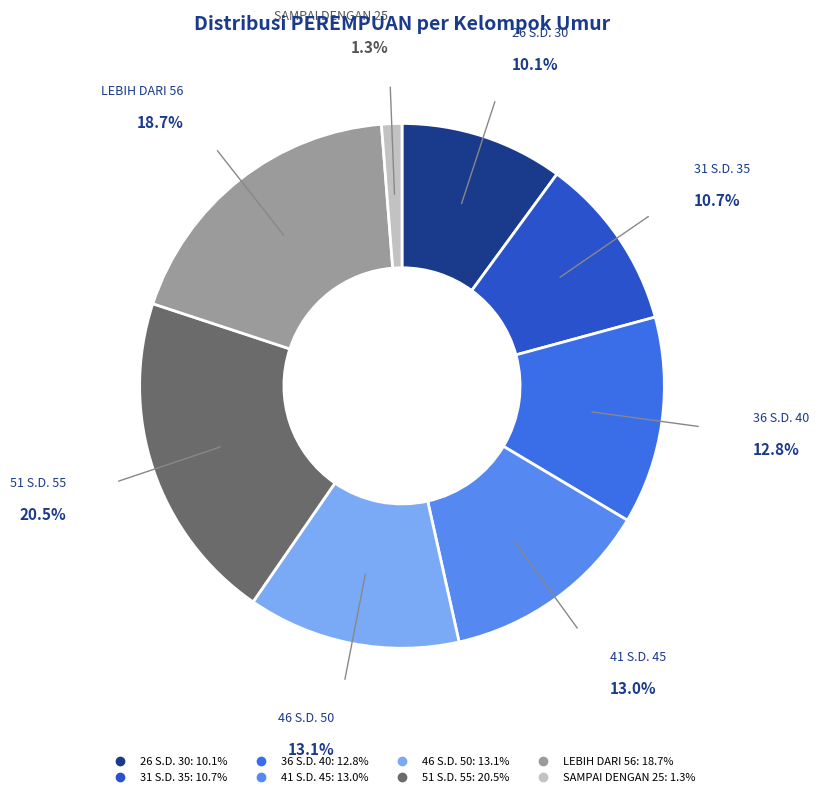

Does any single category account for the majority?

No